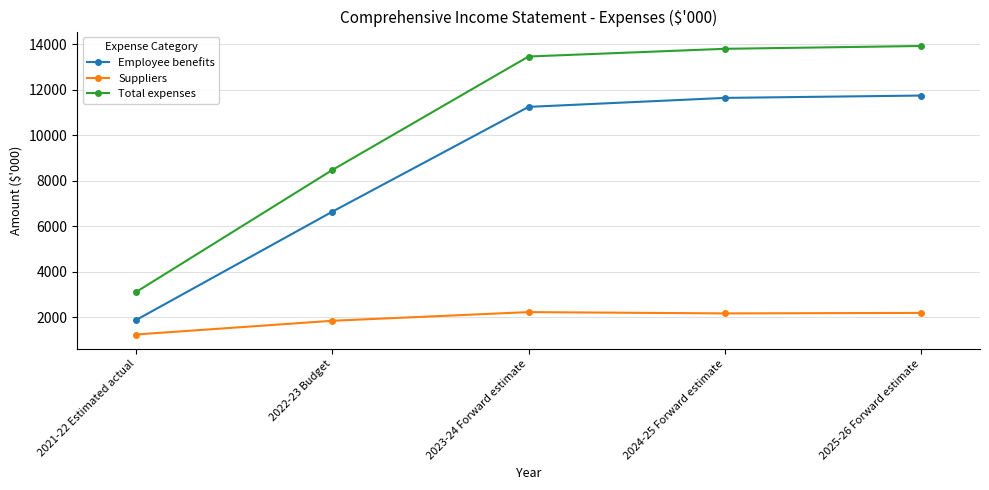

What is the difference between the second highest and second lowest values in the Employee benefits series?

5008